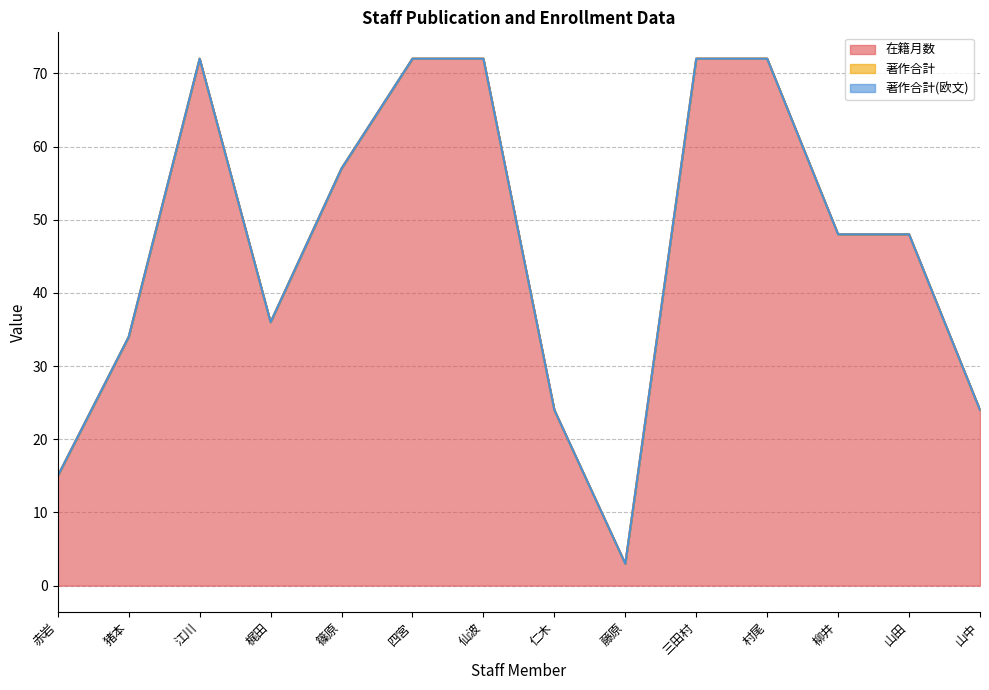

Reading left to right, extract all data points from this chart.

在籍月数: 赤岩=15	猪本=34	江川=72	梶田=36	篠原=57	四宮=72	仙波=72	仁木=24	藤原=3	三田村=72	村尾=72	柳井=48	山田=48	山中=24
著作合計: 赤岩=0	猪本=0	江川=0	梶田=0	篠原=0	四宮=0	仙波=0	仁木=0	藤原=0	三田村=0	村尾=0	柳井=0	山田=0	山中=0
著作合計(欧文): 赤岩=0	猪本=0	江川=0	梶田=0	篠原=0	四宮=0	仙波=0	仁木=0	藤原=0	三田村=0	村尾=0	柳井=0	山田=0	山中=0